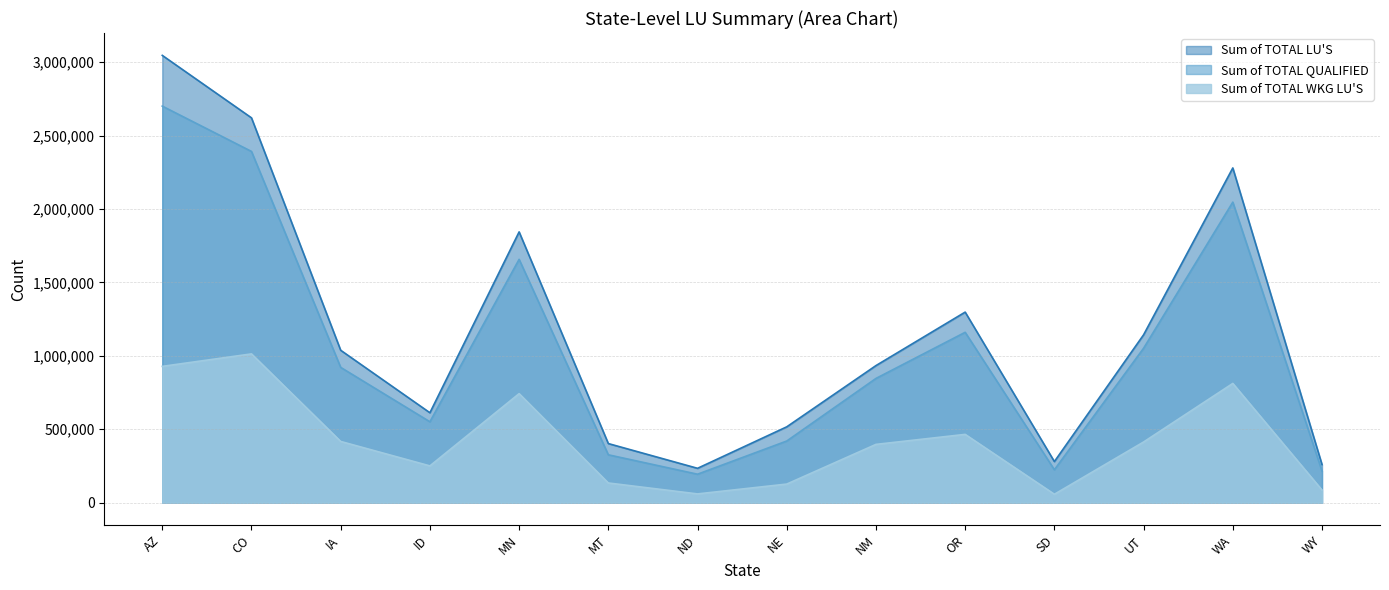

What is the difference between the maximum and minimum values in the Sum of TOTAL LU'S series?

2812998